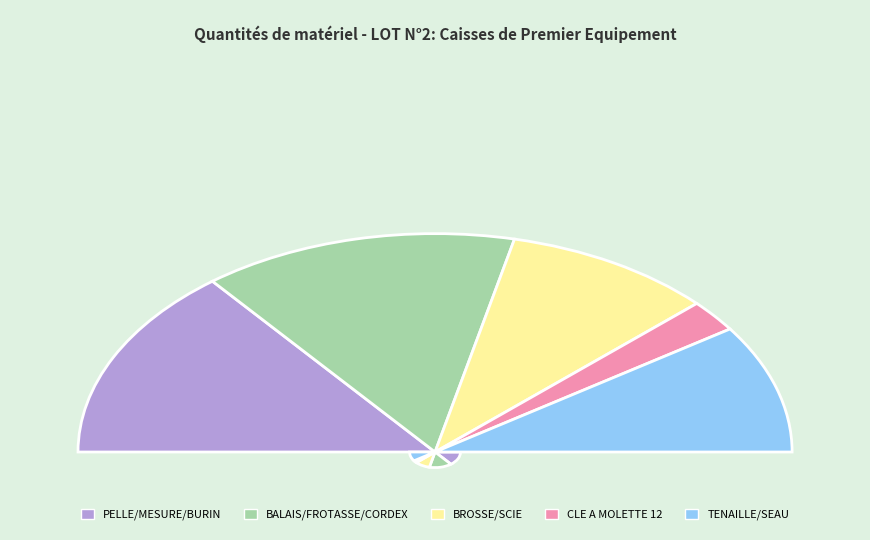

Is CORDEX 30M FIL COTON the majority of the pie?

No